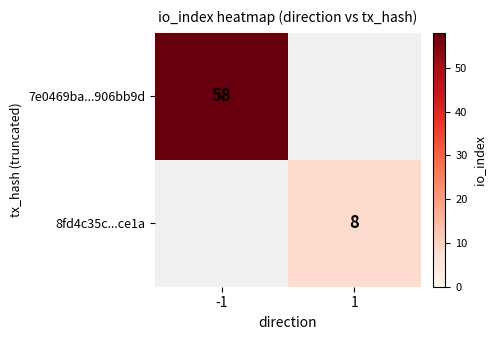

Is it true that 8fd4c35c...ce1a equals 8 at 1?

True